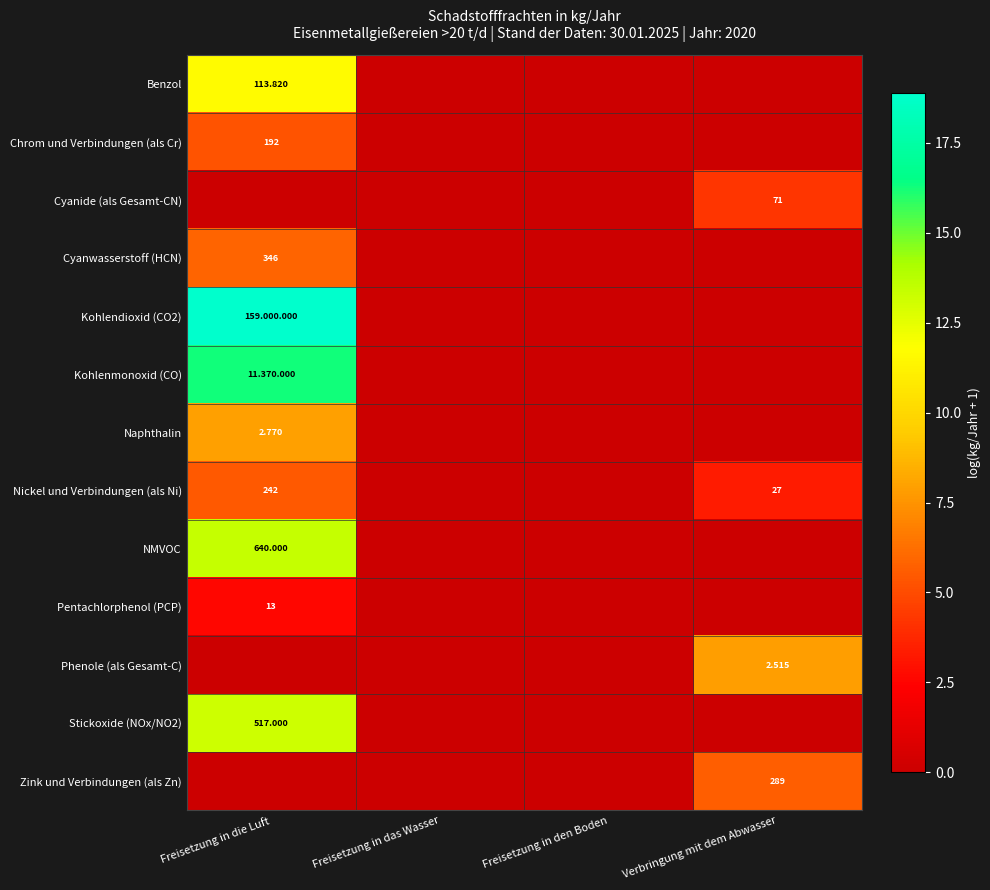

Which category has the highest value across all series?

Freisetzung in die Luft